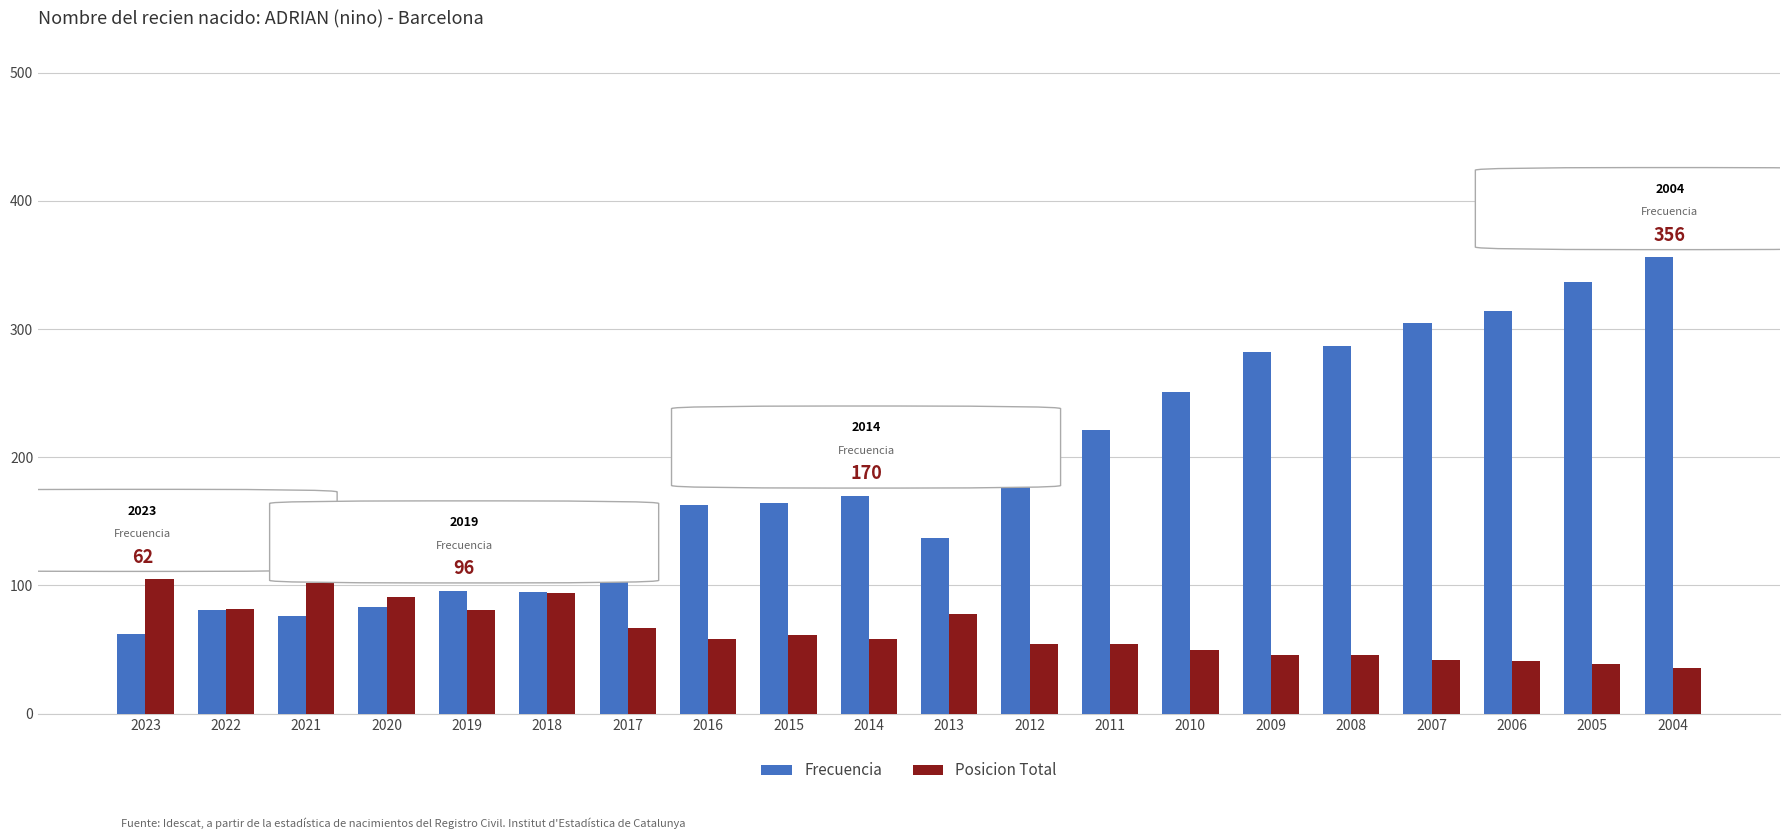

At 2012, list the series in order from smallest to largest.

Posicion Total, Frecuencia